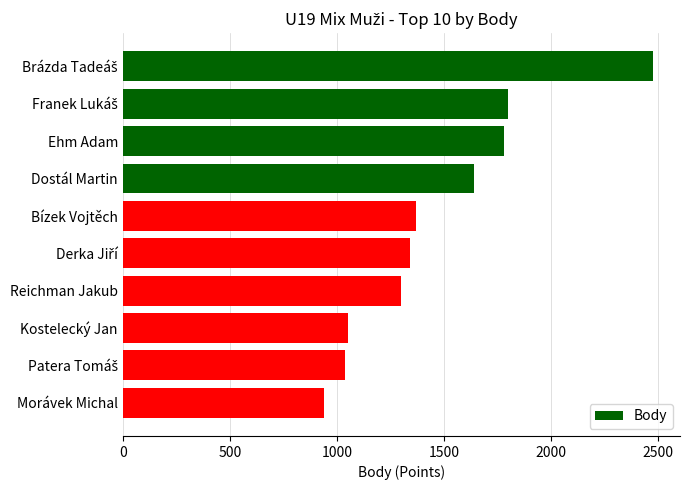

What is the value of the 7th bar from the top?

1300